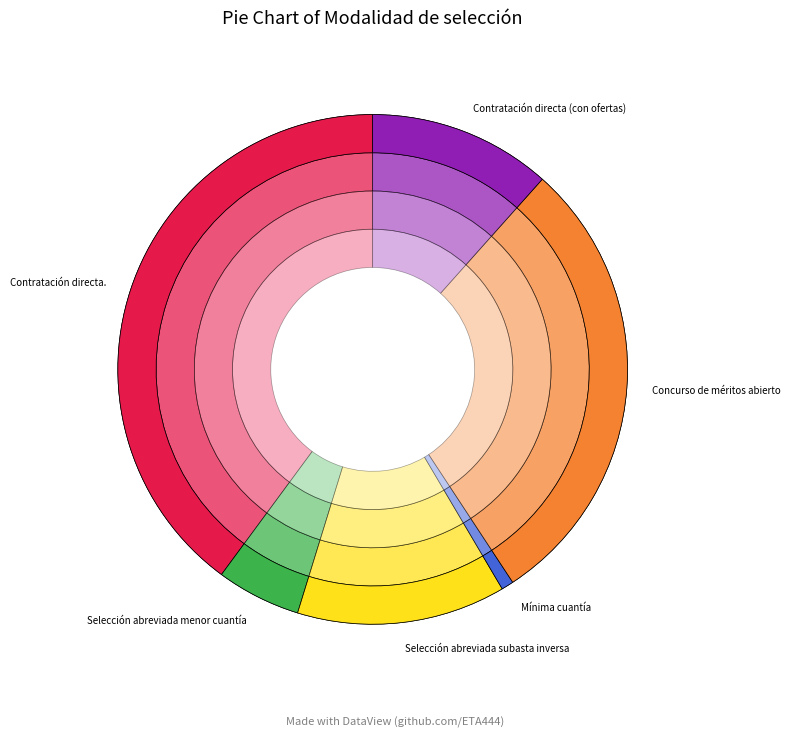

What is the ratio of the value at Concurso de méritos abierto to the value at Selección abreviada menor cuantía?

5.4